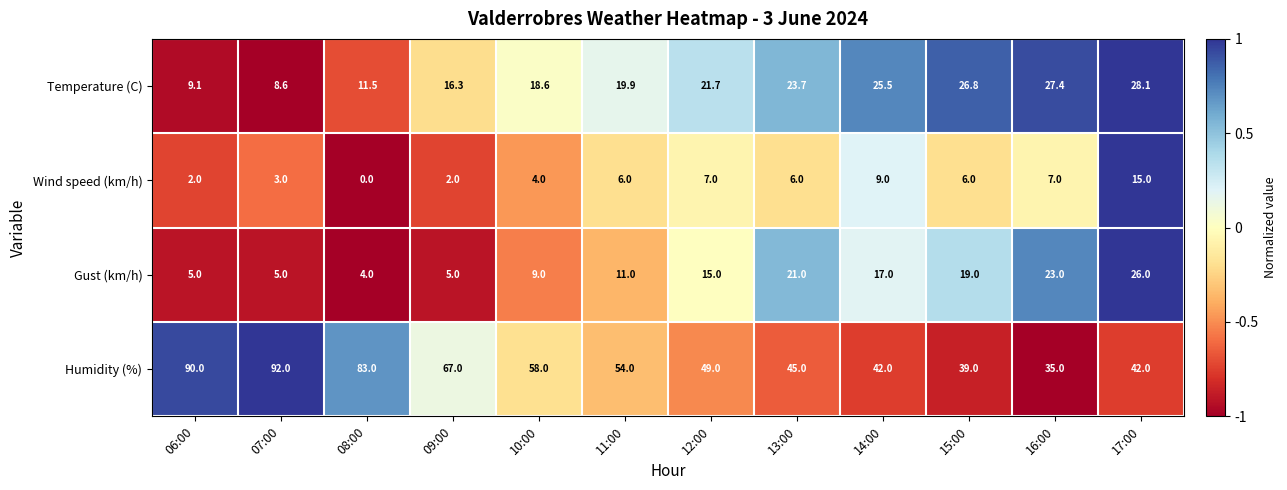

Count the number of categories in the chart.

12